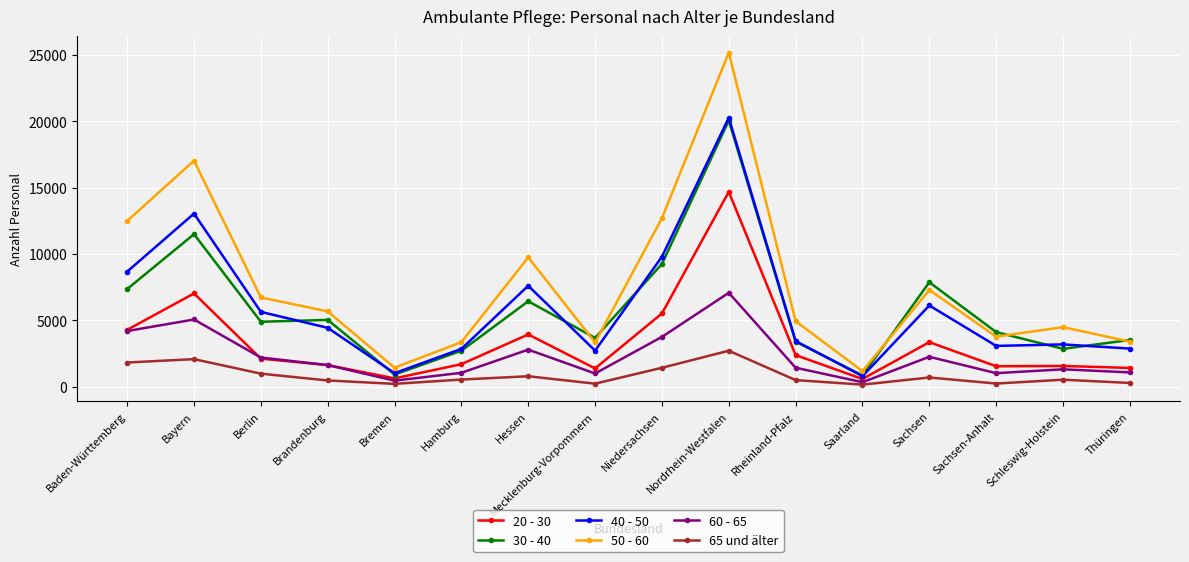

What are all the series names shown in the legend?

20 - 30, 30 - 40, 40 - 50, 50 - 60, 60 - 65, 65 und älter